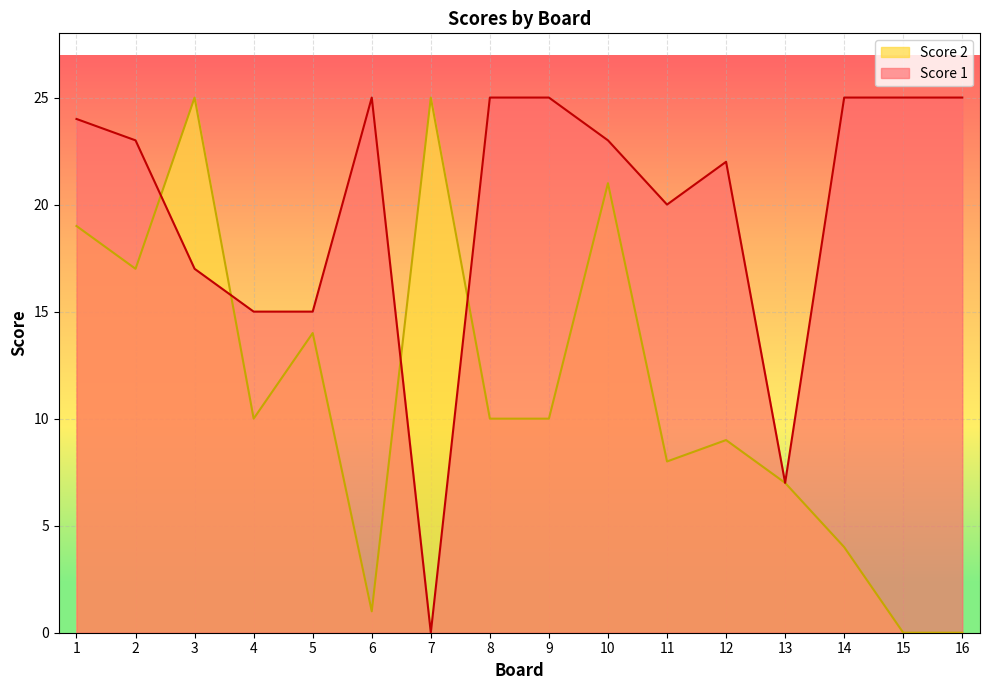

What is the value of the Score 1 point at the 12th from the left?

22